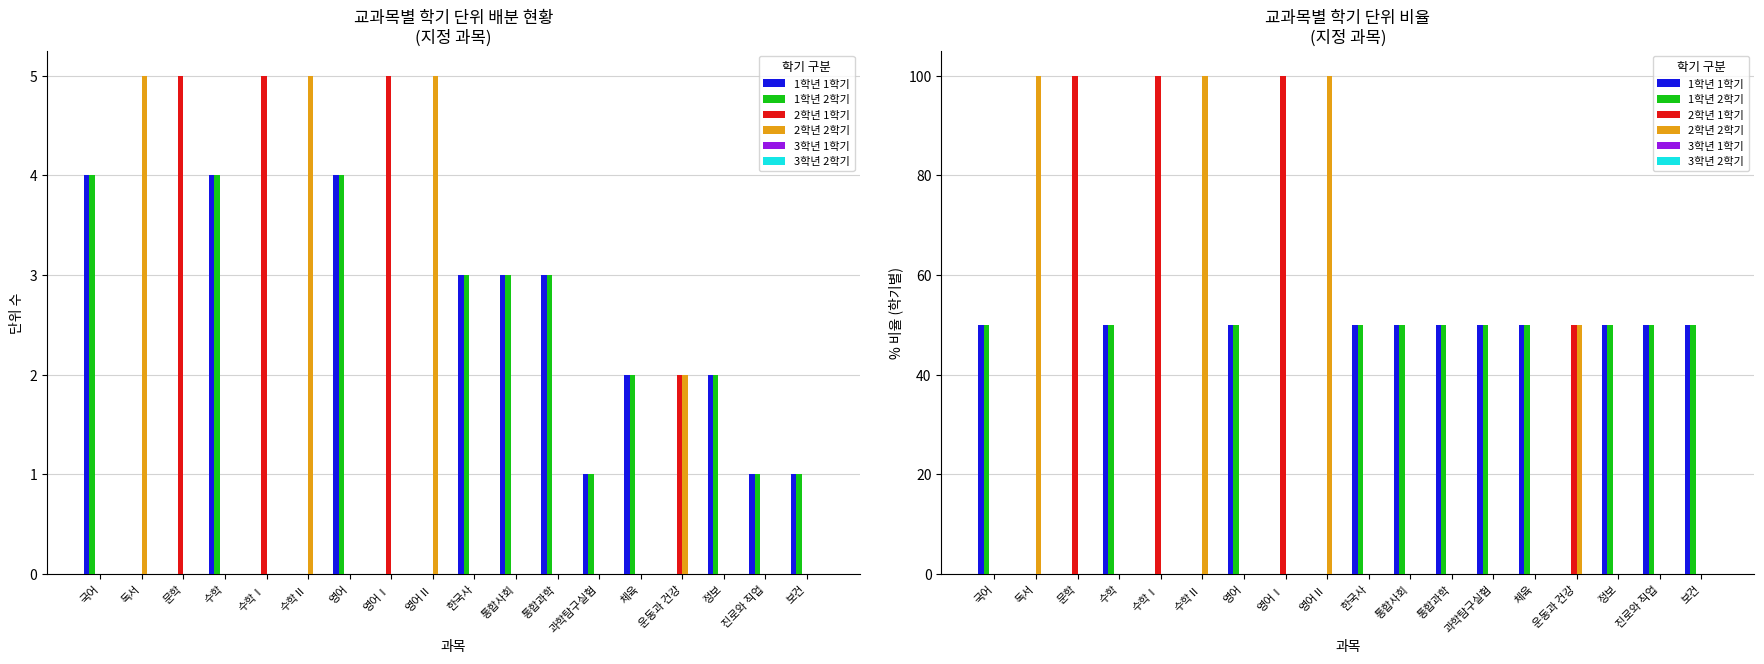

What is the value of the 1학년 2학기 bar at the 18th from the left?

50